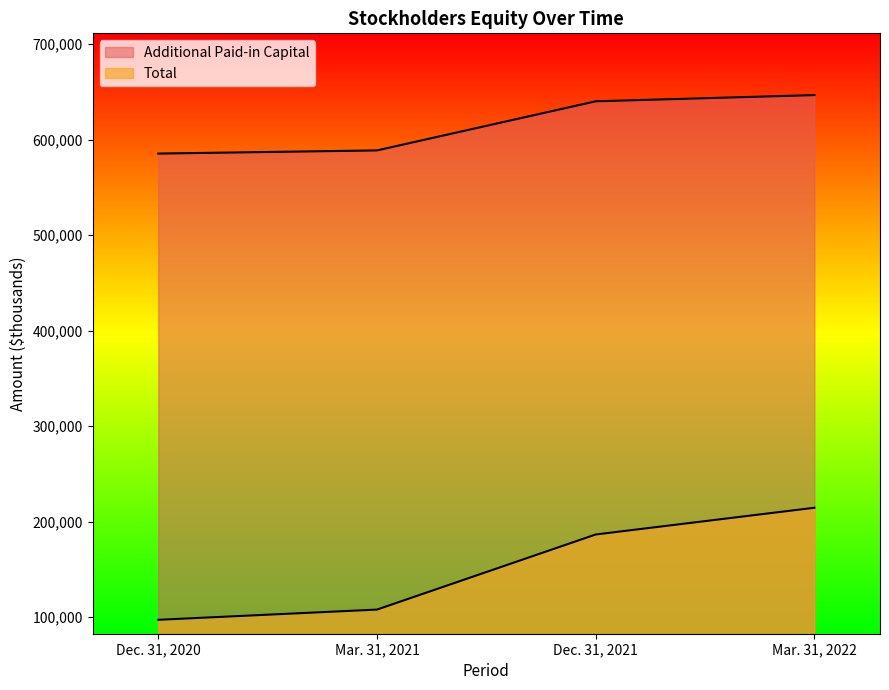

What is the total value across all series at Dec. 31, 2020?

682554